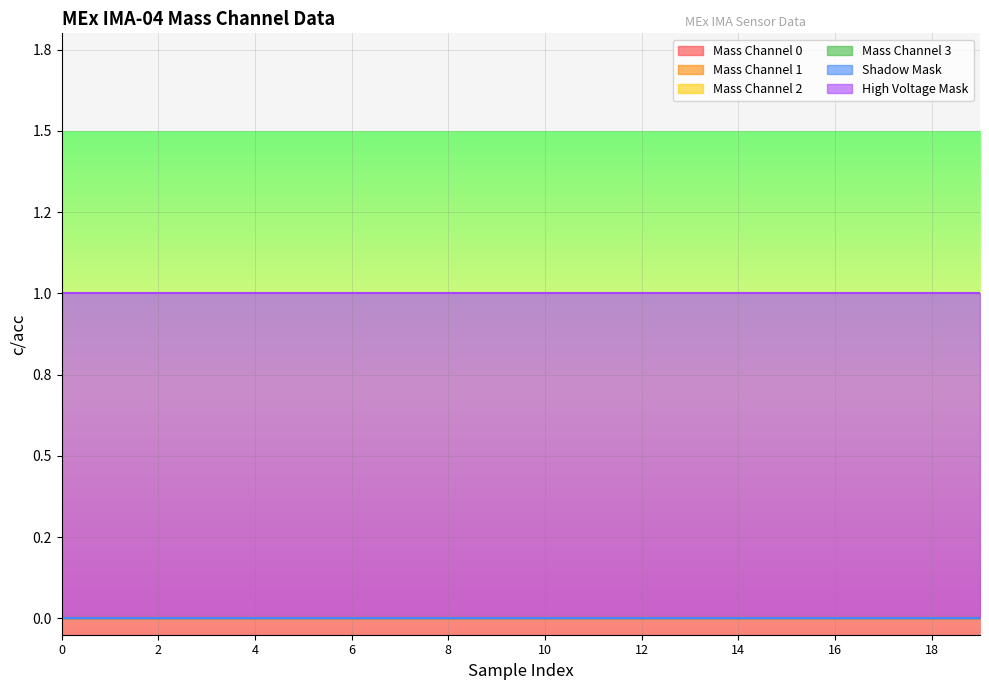

True or false: High Voltage Mask and Mass Channel 2 cross at least once.

False